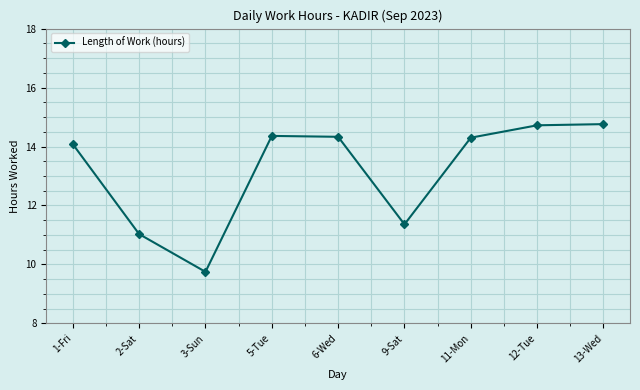

What position from the left is 5-Tue?

4